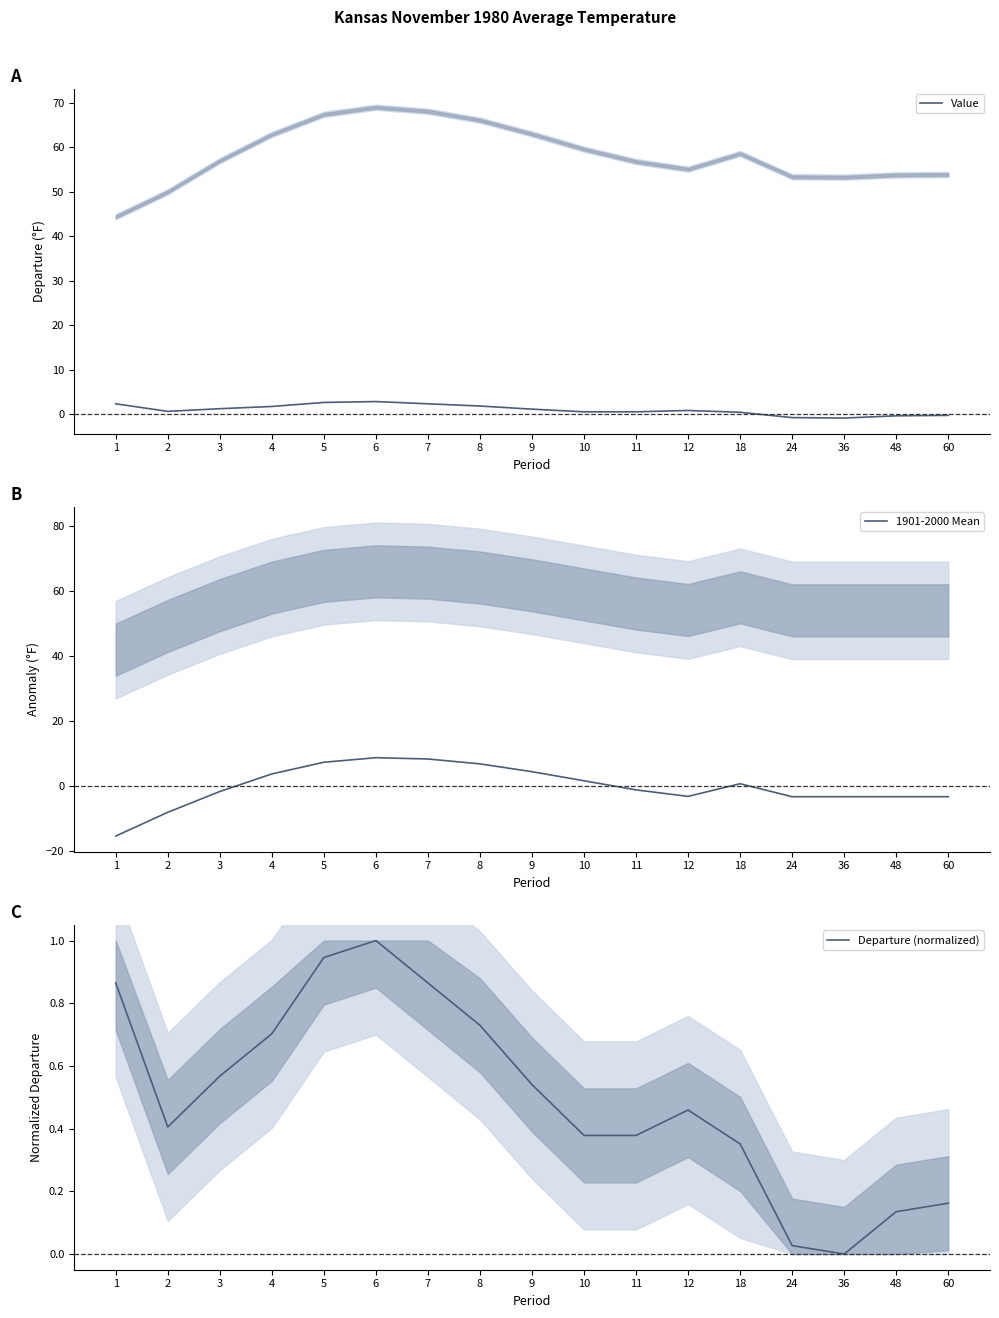

What is the value of the Value point at the 13th from the left?

0.5